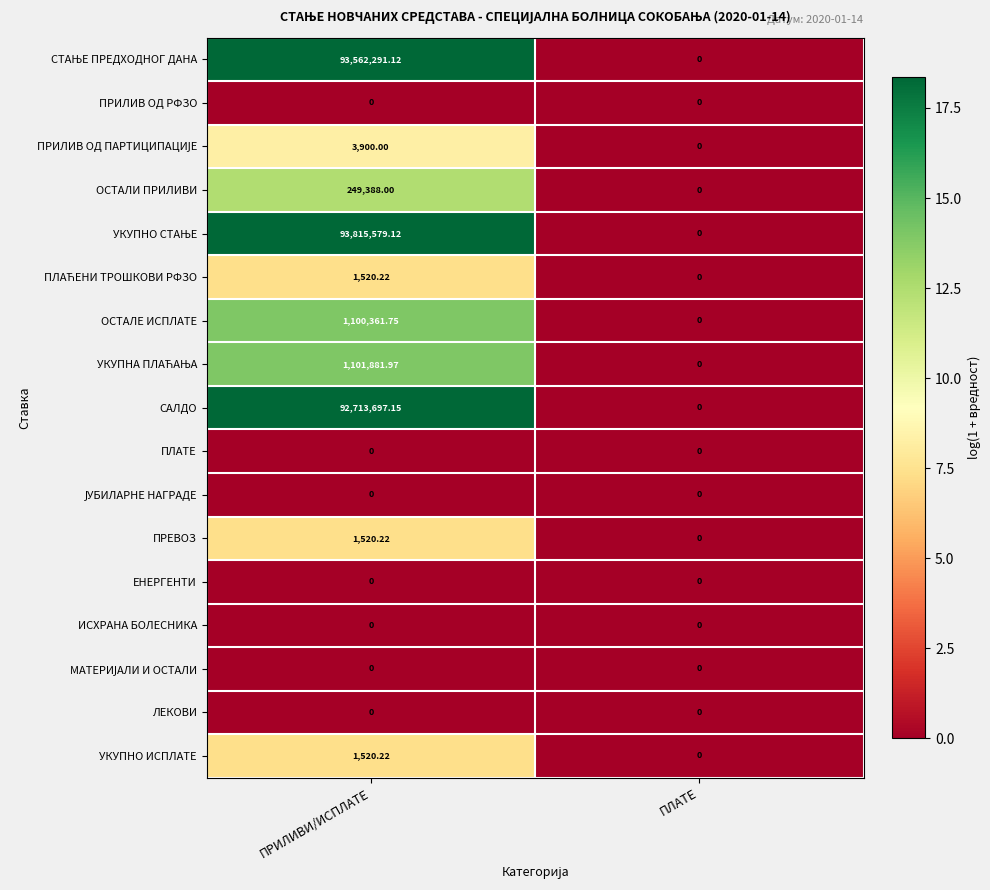

At which label does САЛДО first exceed 92713697?

ПРИЛИВИ/ИСПЛАТЕ